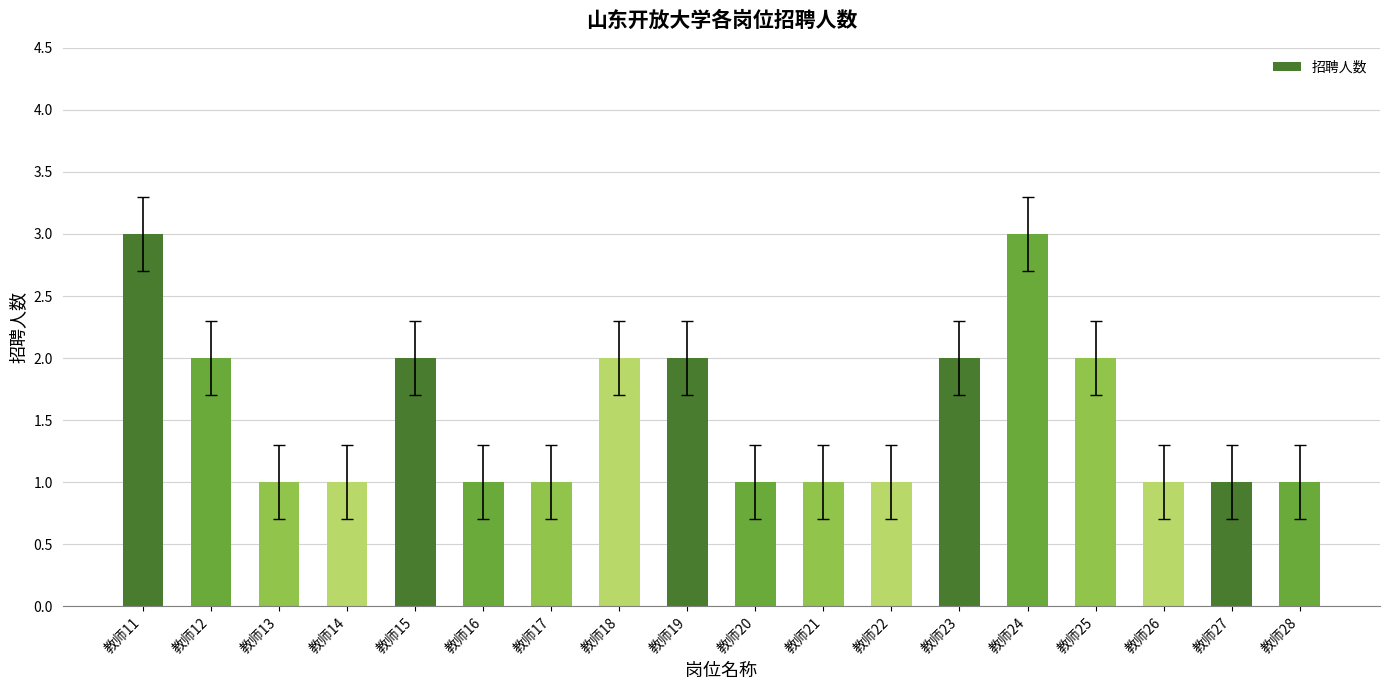

What is the value of the 7th bar from the left?

1